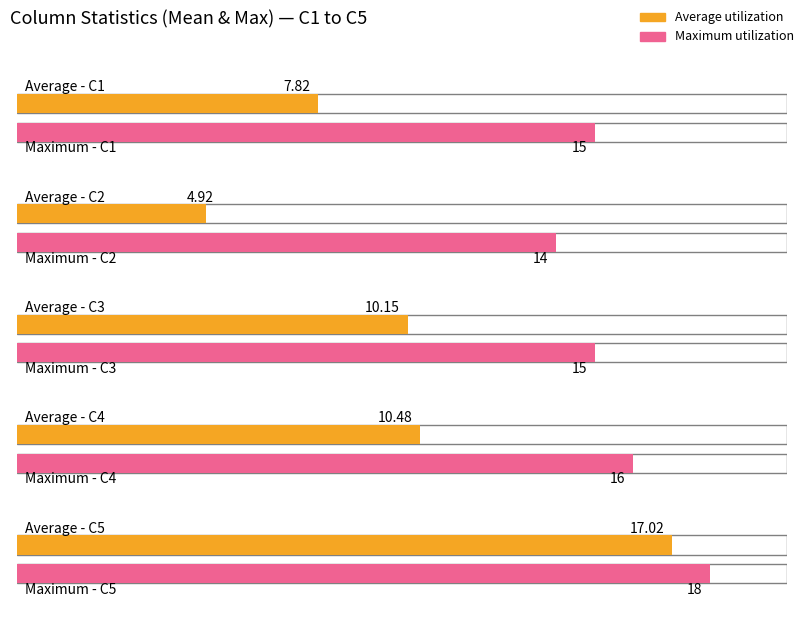

How many bars are there in each group?

2